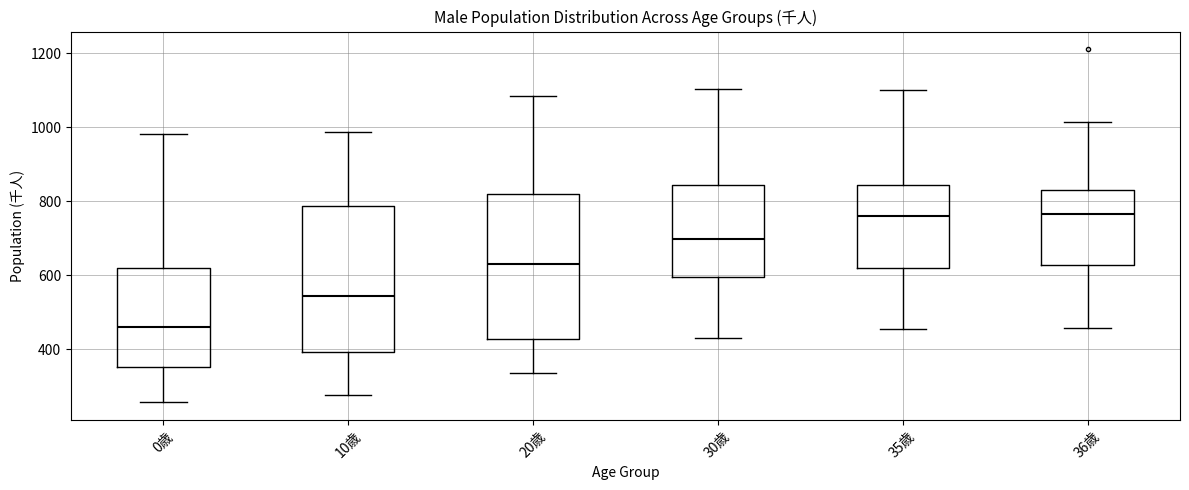

Where is the lower edge of the box for 35歳 on the y-axis? The values are not printed on the chart, so give them approximately, as read against the axis.

620